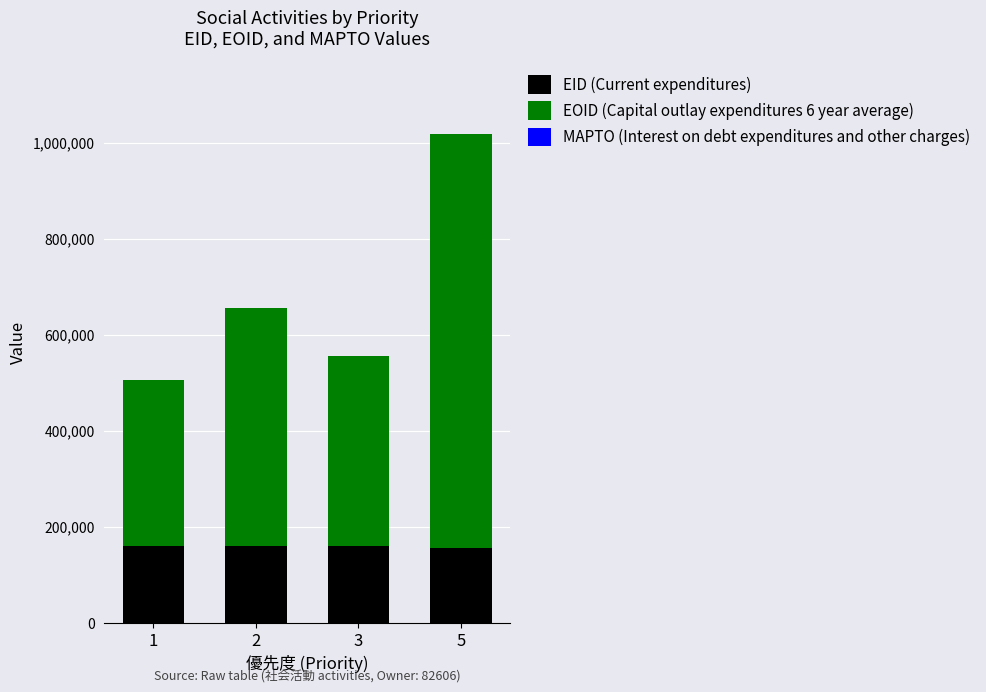

What is the minimum value for EID (Current expenditures)?

156445